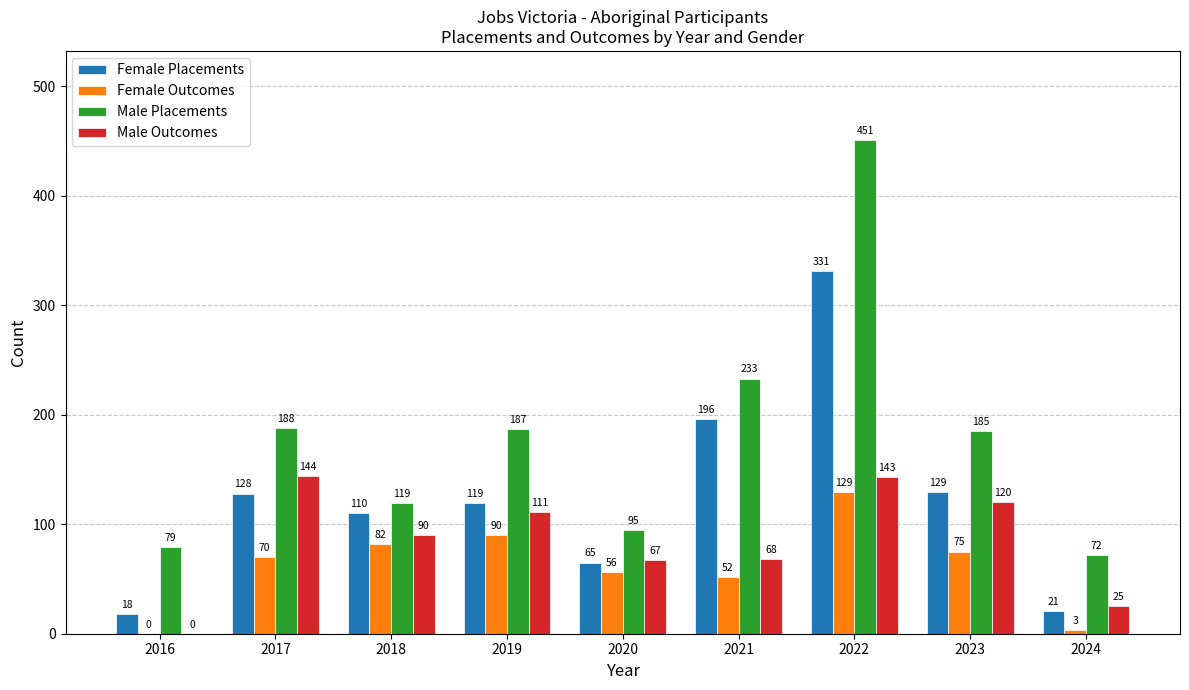

At which label is Female Outcomes closest to 64?

2017